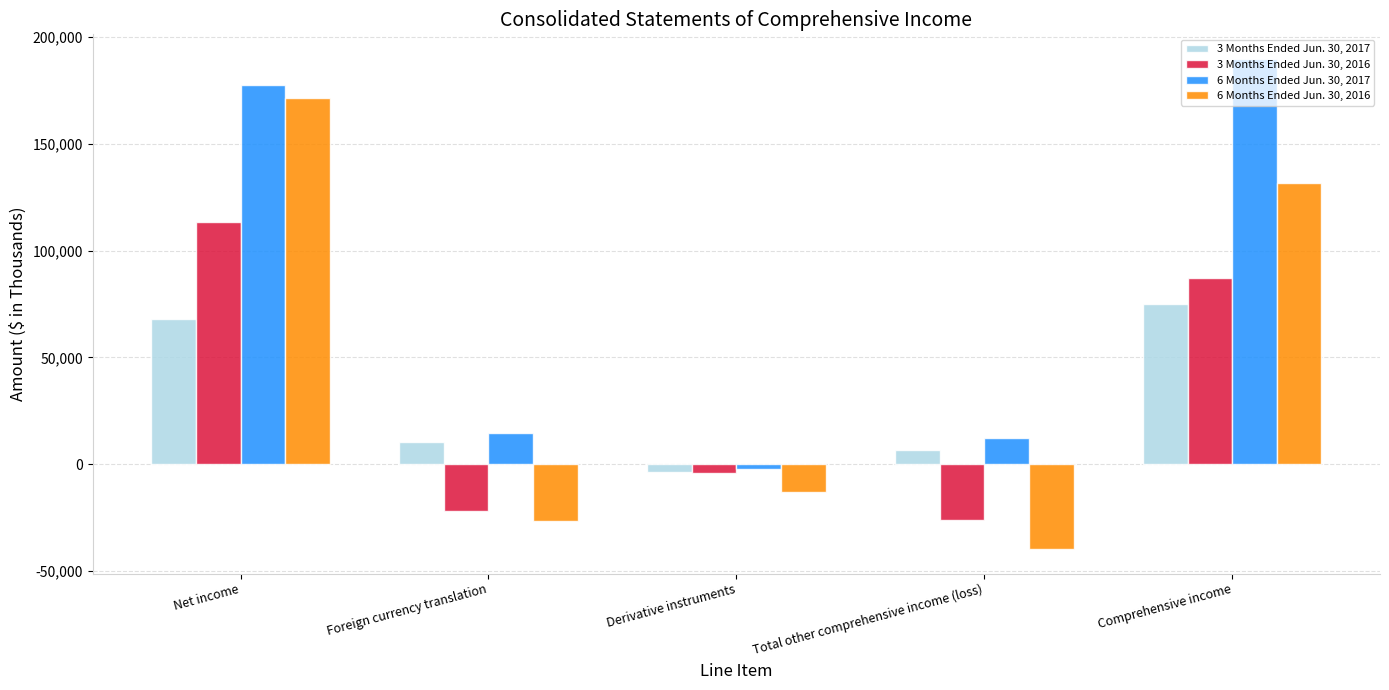

What is the difference between the second highest and second lowest values in the 3 Months Ended Jun. 30, 2017 series?

61290